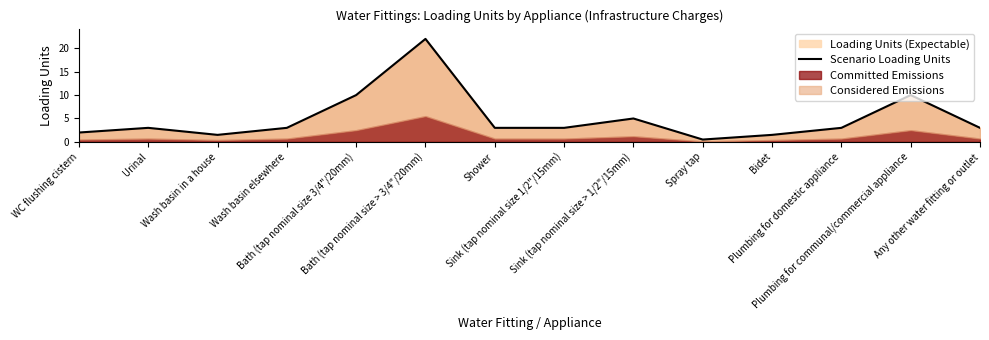

Does the chart have visible grid lines?

No